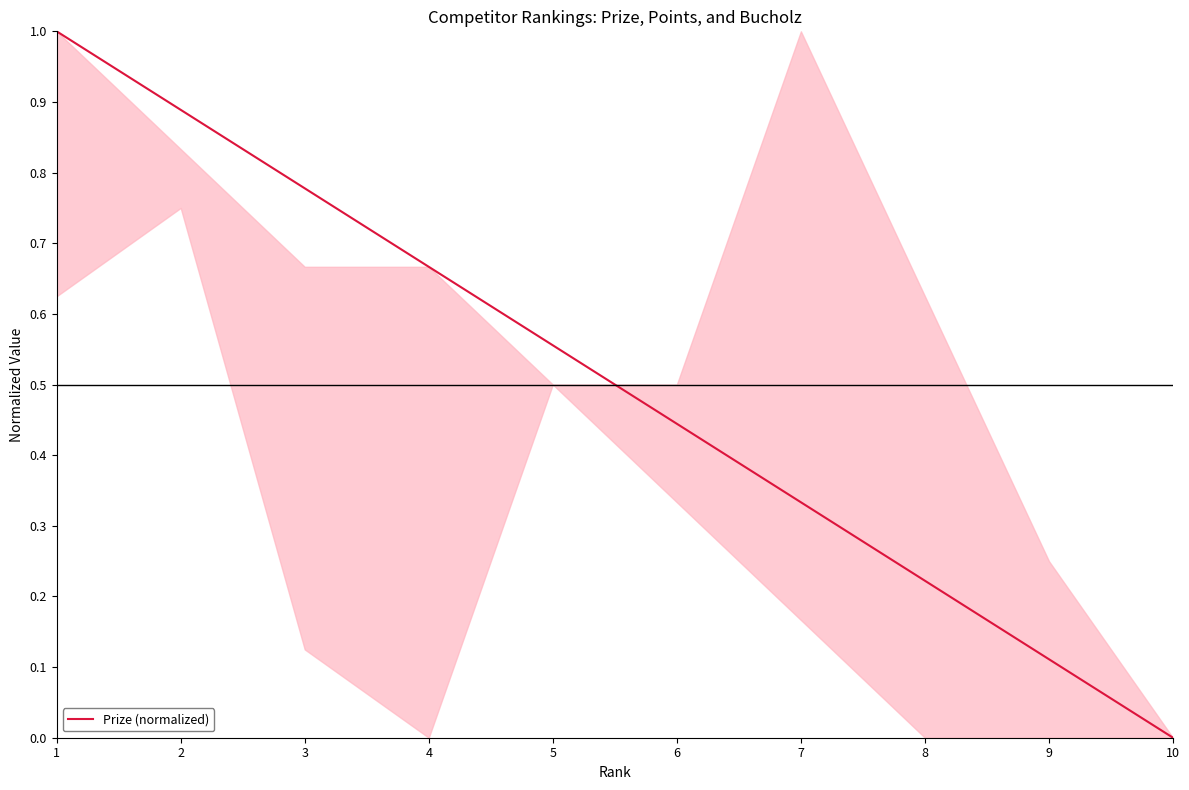

What is the difference between the maximum and minimum values?

1.0